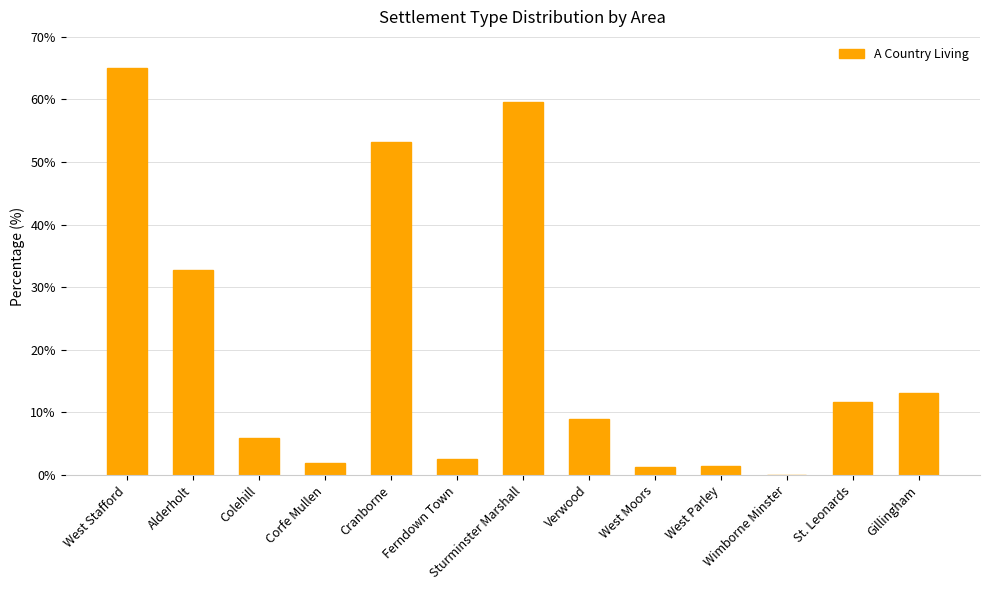

What is the change in value from Corfe Mullen to Cranborne?

+51.2